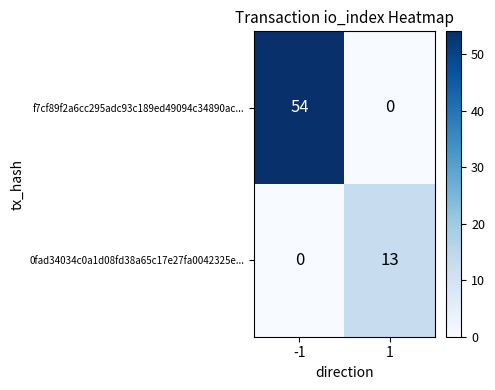

At which category is the sum across all series the highest?

-1